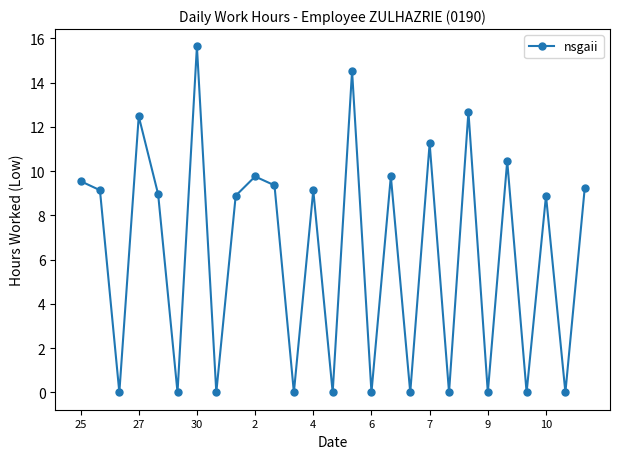

How many points are lower than both their immediate neighbors (excluding endpoints)?

11